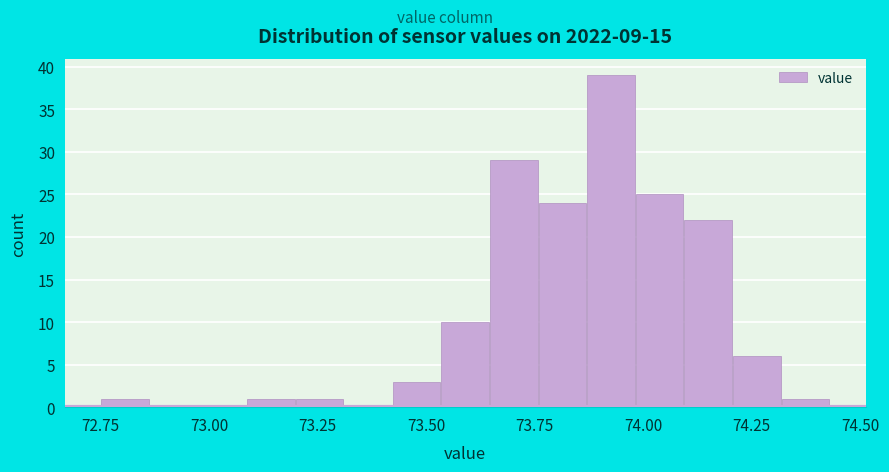

Around what value on the x-axis is the tallest bar? Give the approximate position of its centre, as read against the axis.

73.95